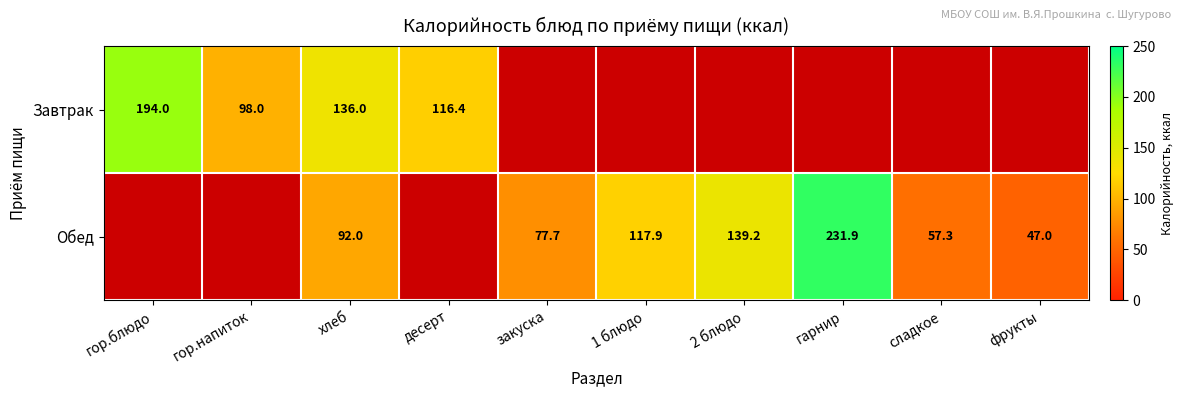

What is the total value across all series at хлеб?

228.0